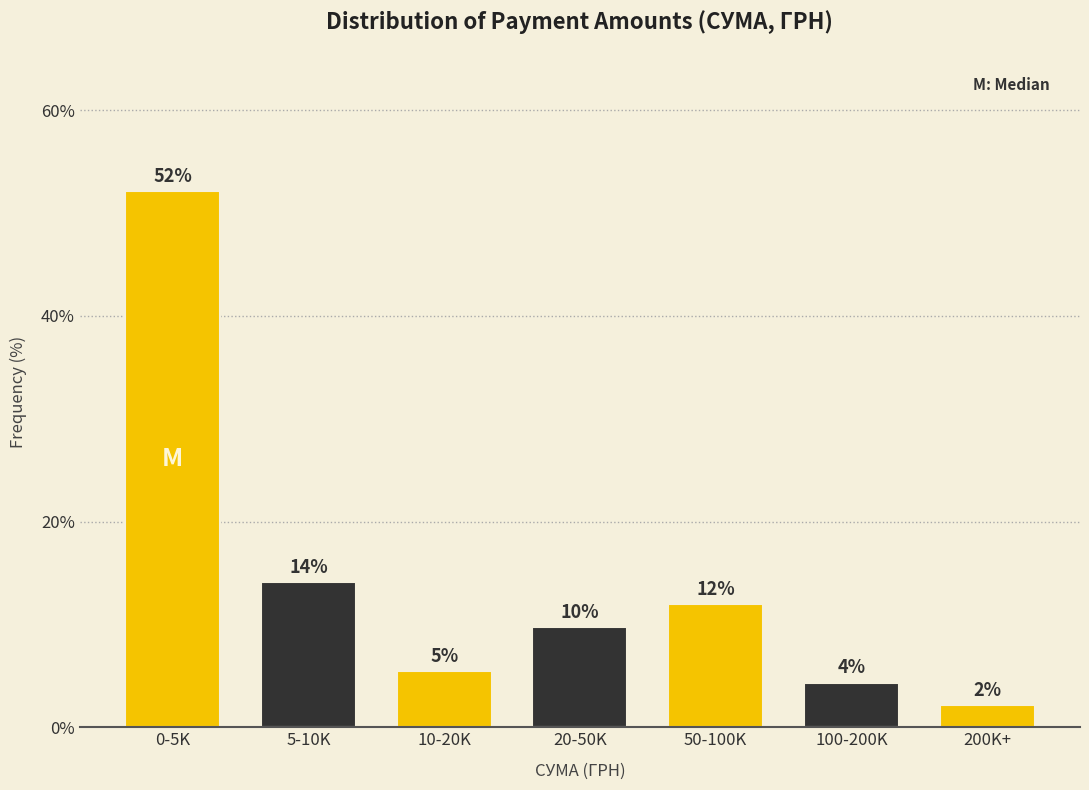

How many bars are there in total?

7